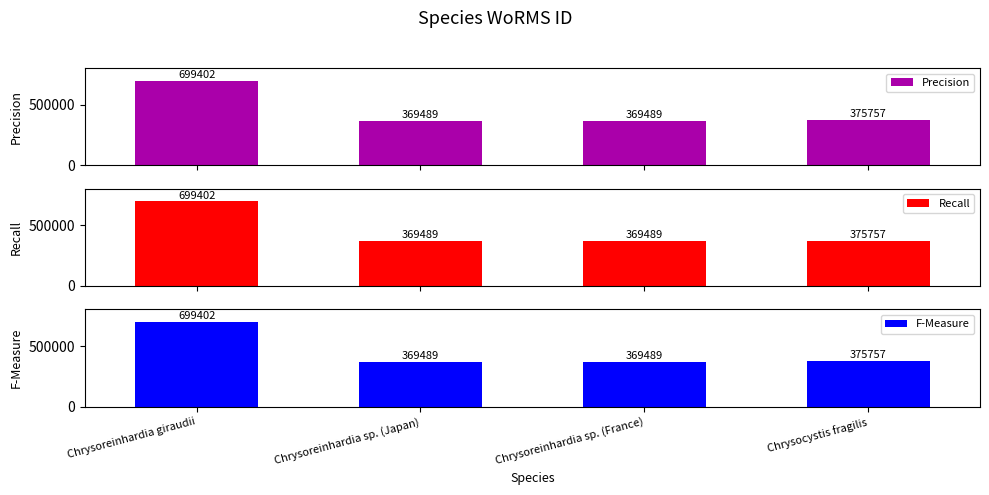

At how many categories does at least one series exceed 382259?

1